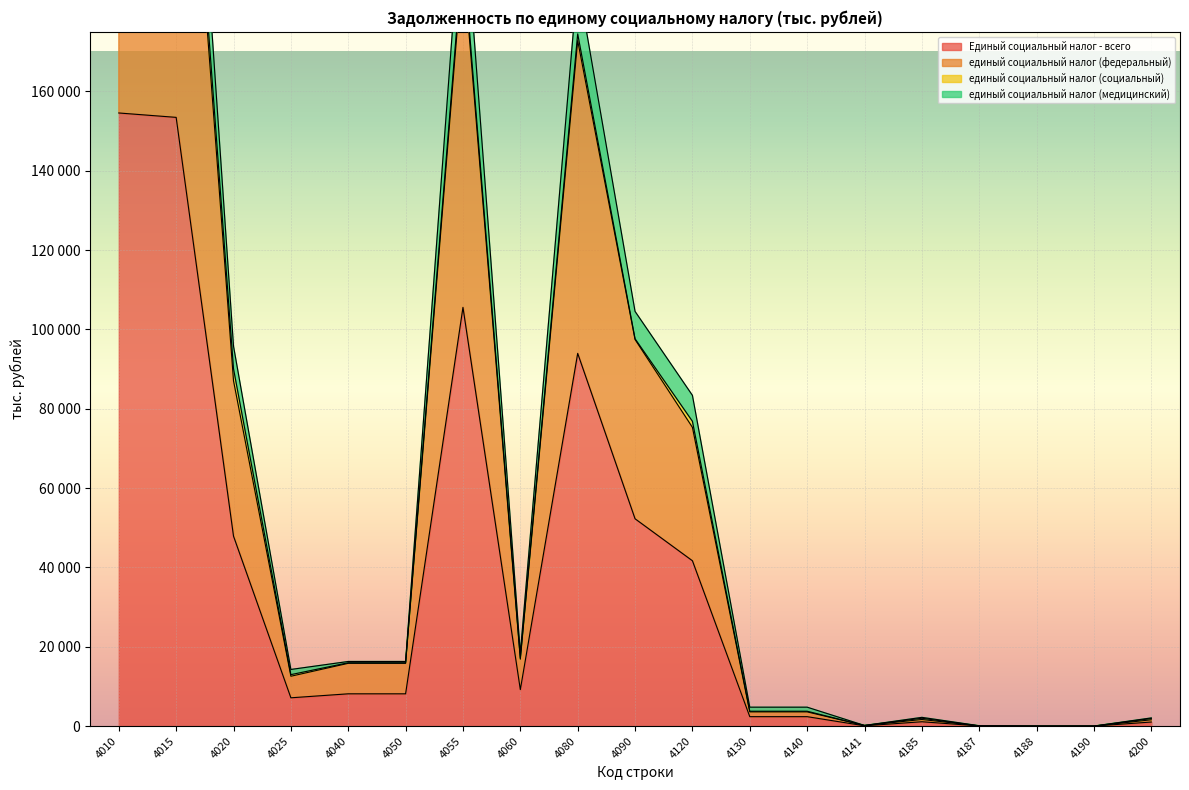

True or false: Единый социальный налог - всего has more than 1 points higher than both neighbors.

True